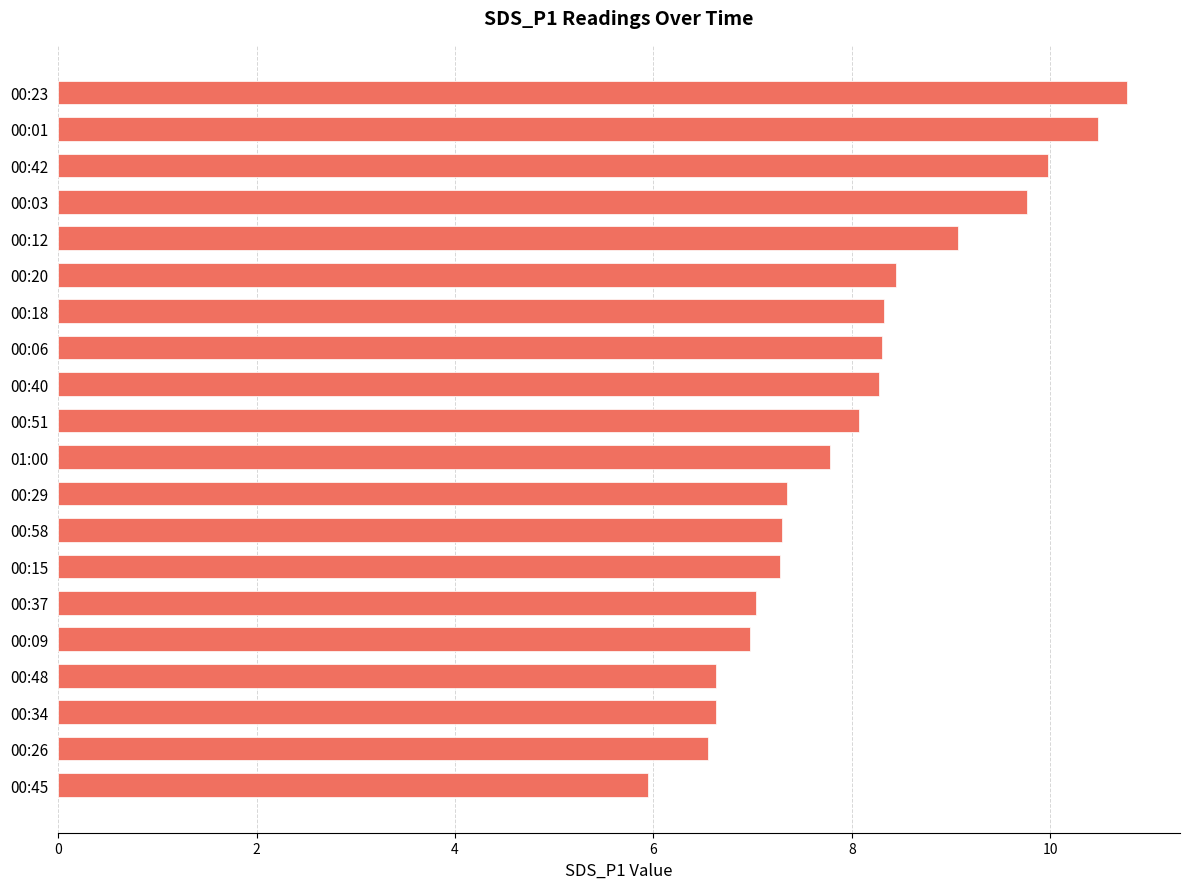

True or false: the data shows 8.4 at 00:20.

True